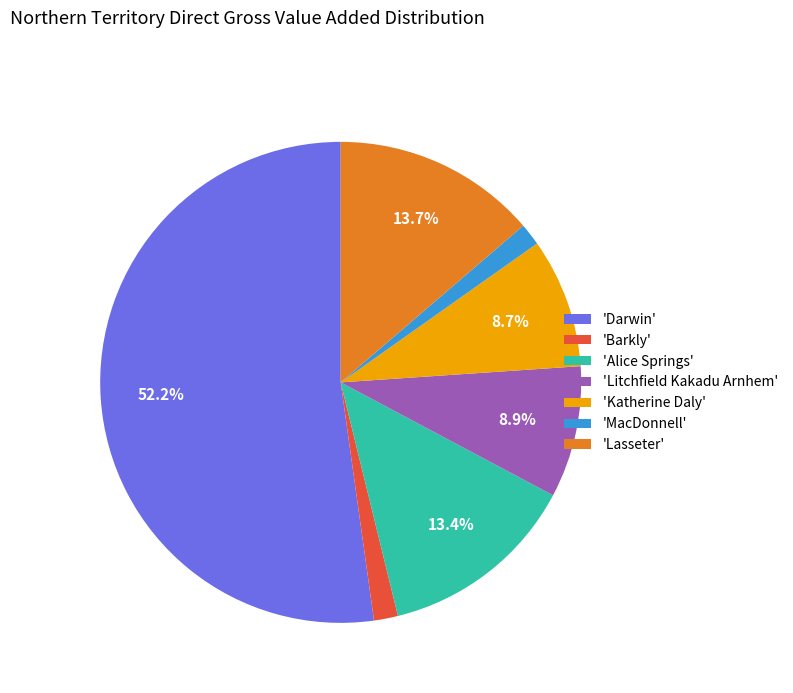

Between 'Lasseter' and 'MacDonnell', which is larger?

'Lasseter'